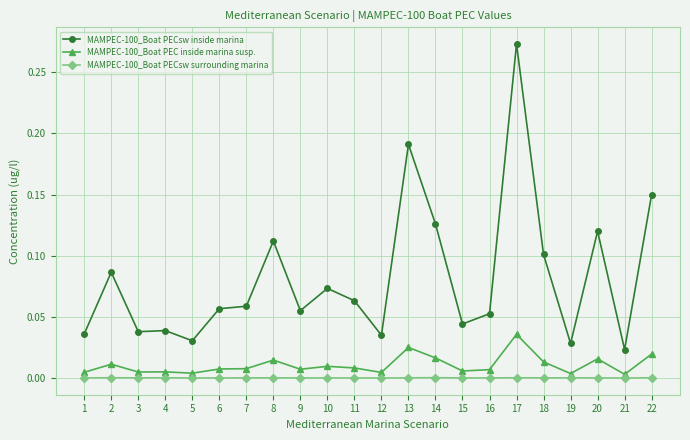

True or false: MAMPEC-100_Boat PECsw inside marina and MAMPEC-100_Boat PECsw surrounding marina cross at least once.

False